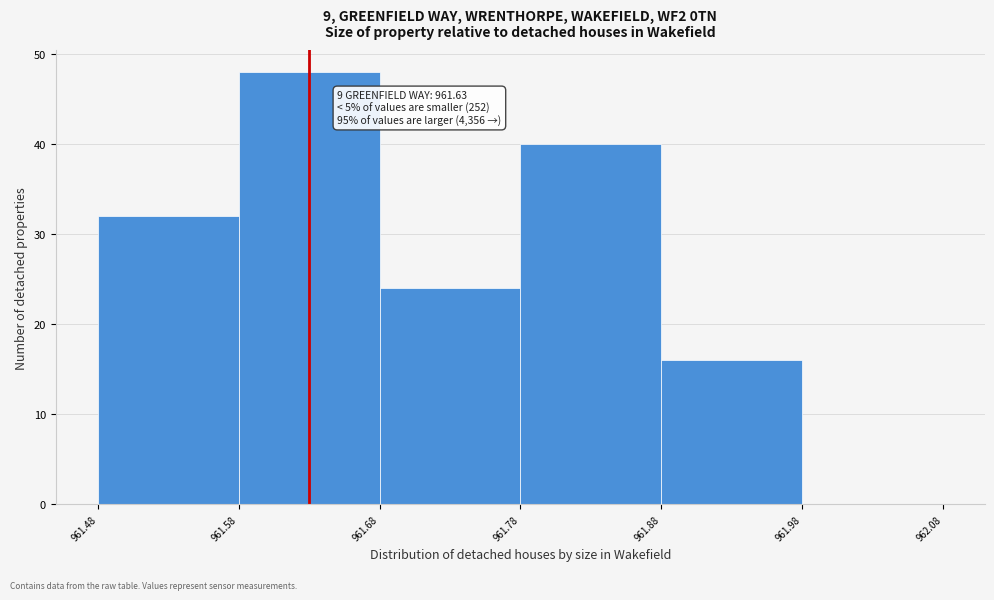

Over which range of the x-axis is the bar tallest?

961.58 to 961.68